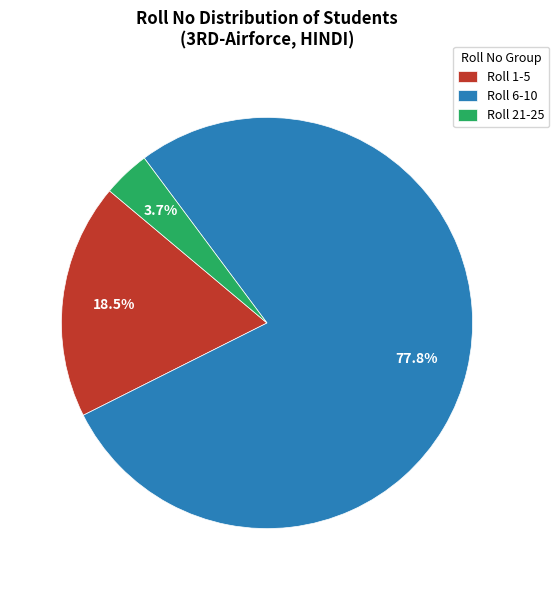

What is the smallest slice in the pie chart?

Roll 21-25